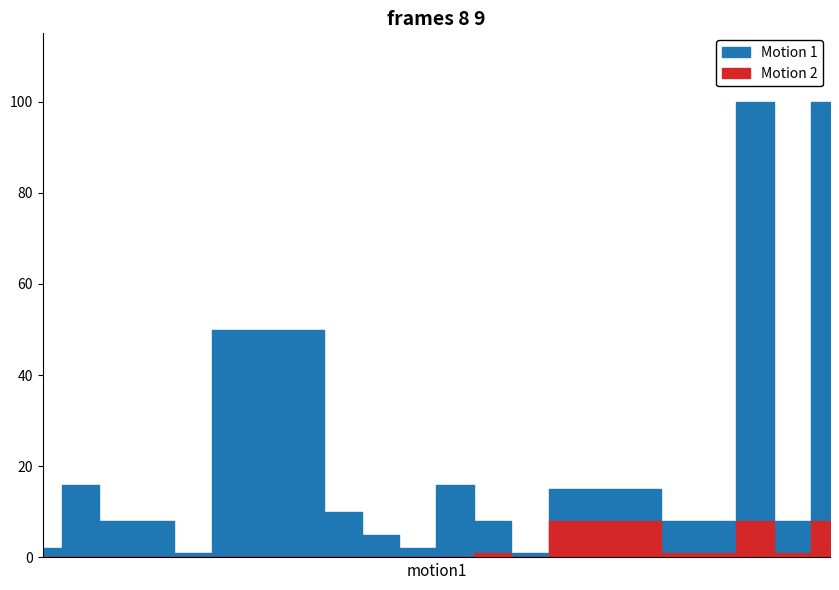

What is the minimum value for Motion 2?

1